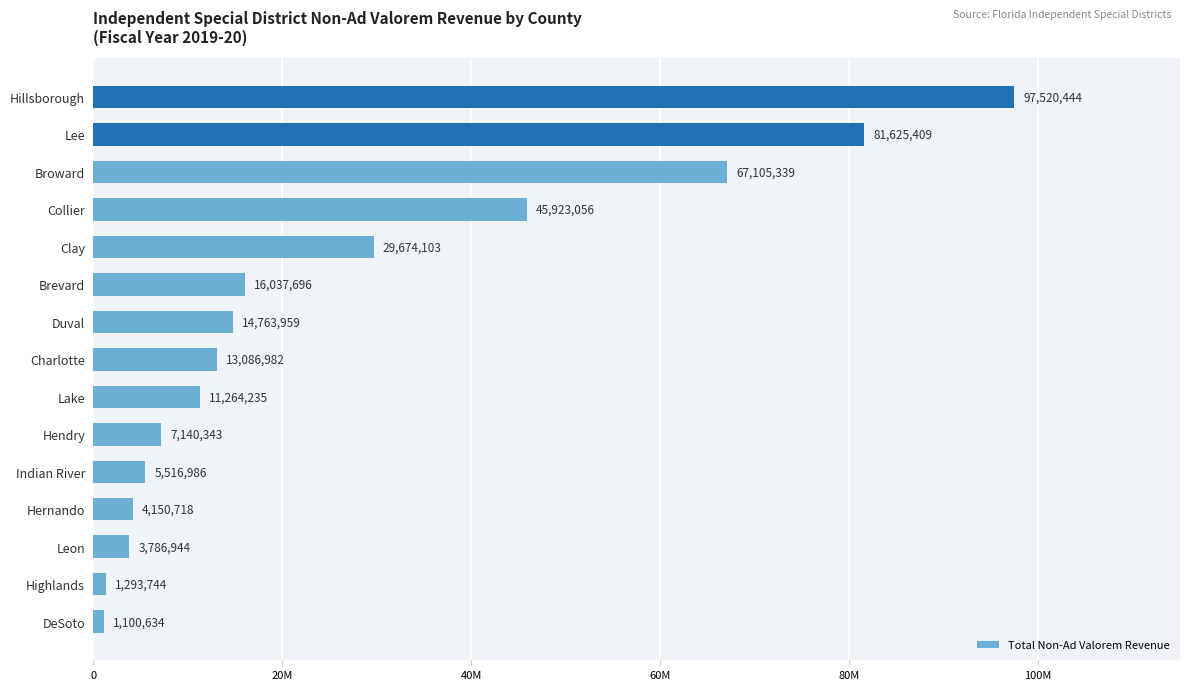

List the labels in order of value, largest first.

Hillsborough, Lee, Broward, Collier, Clay, Brevard, Duval, Charlotte, Lake, Hendry, Indian River, Hernando, Leon, Highlands, DeSoto